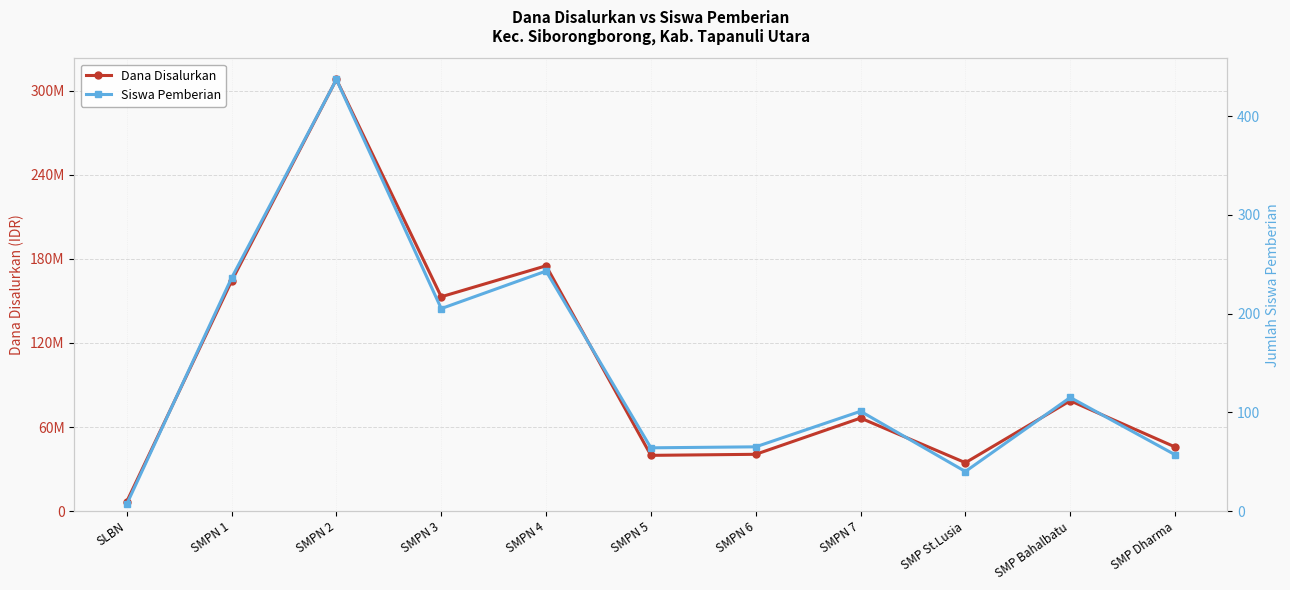

True or false: Dana Disalurkan and Siswa Pemberian cross at least once.

False